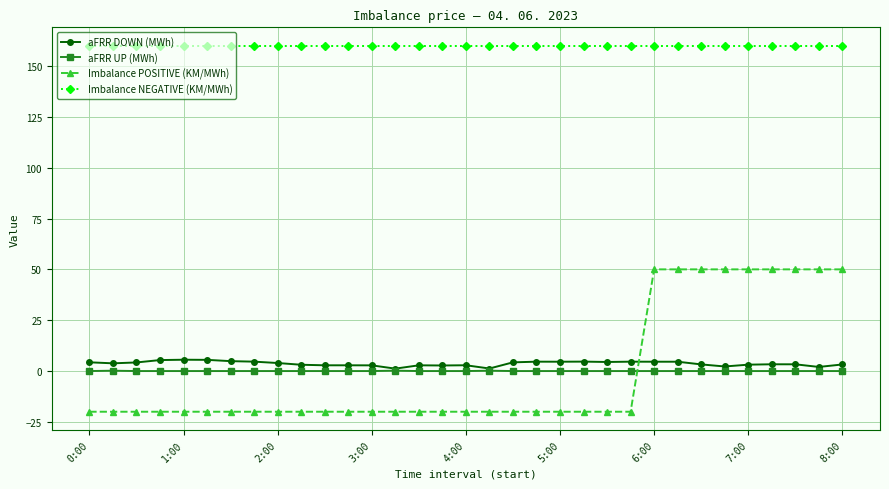

Which series has the largest range (max minus min)?

Imbalance POSITIVE (KM/MWh)